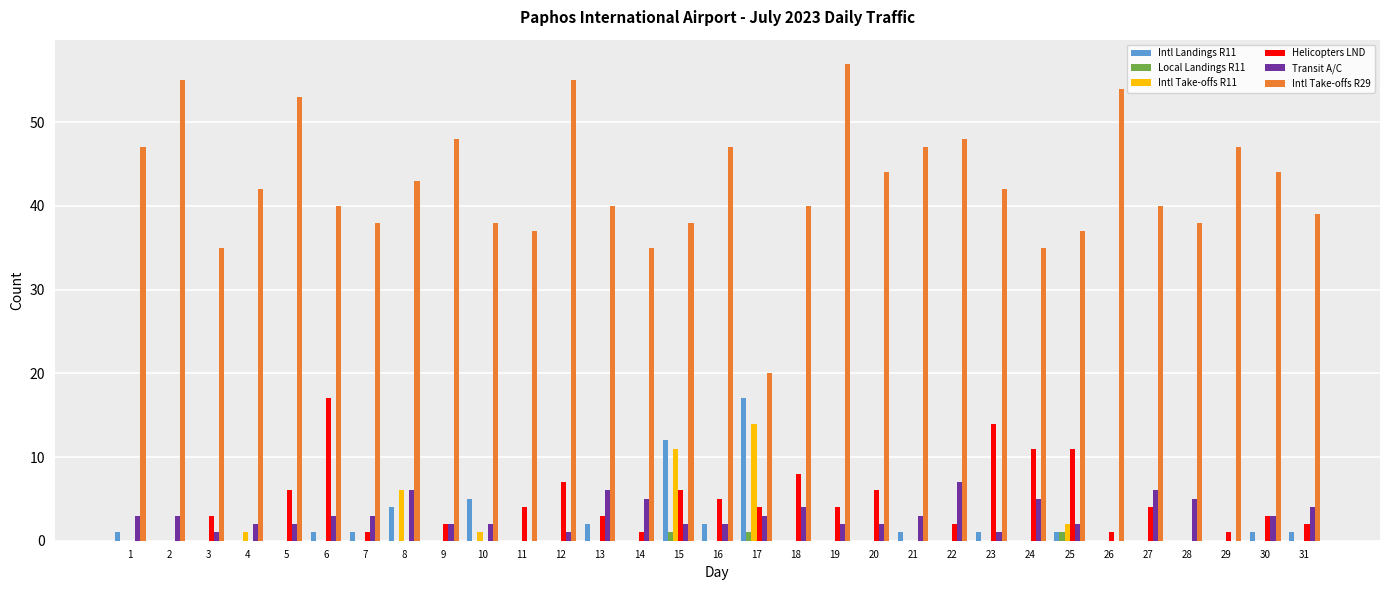

How many categories are shown in the chart?

31